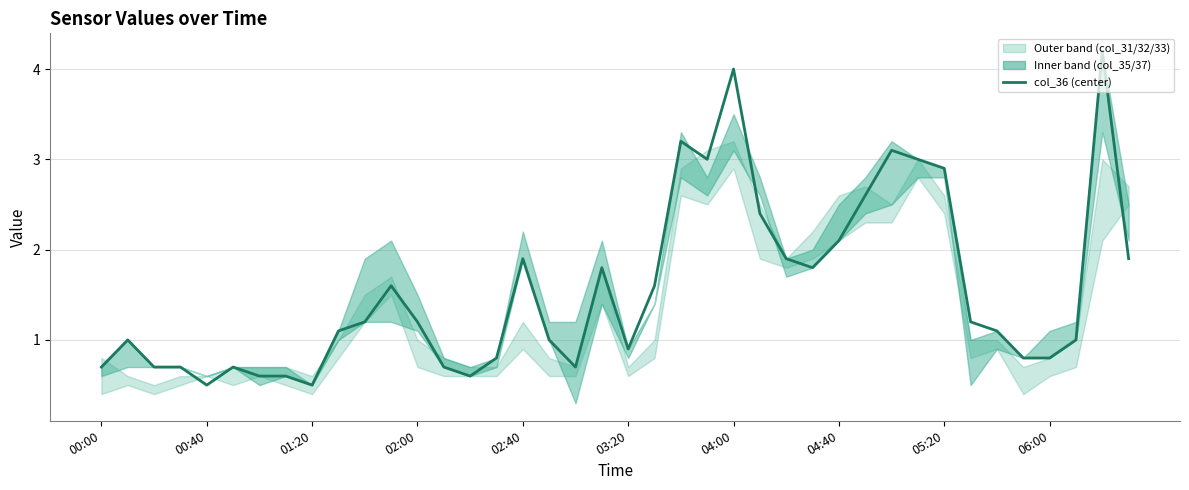

What is the minimum value shown in the chart?

0.5